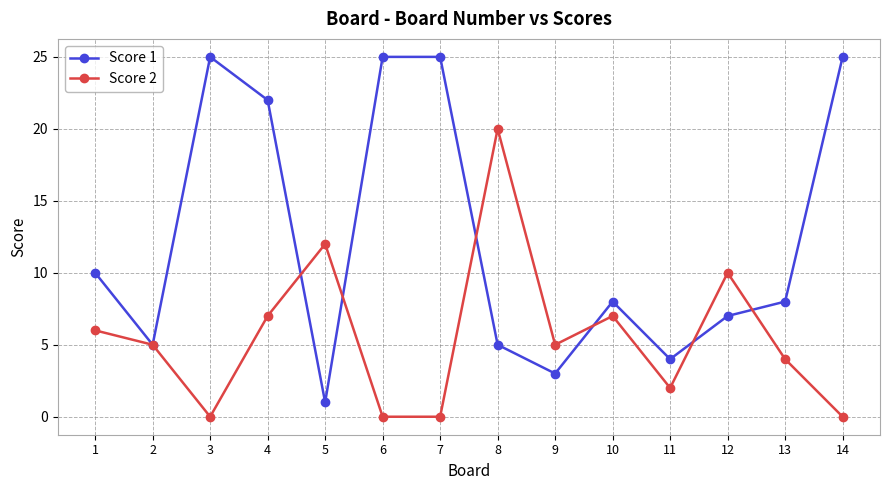

At 6, list the series in order from largest to smallest.

Score 1, Score 2